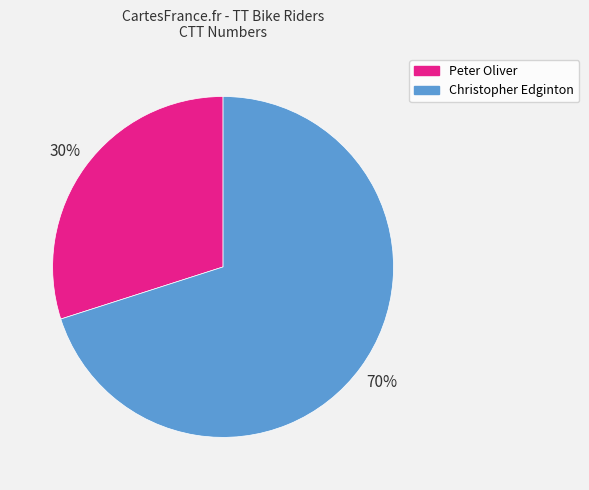

Does Peter Oliver account for over 50% of the chart?

No